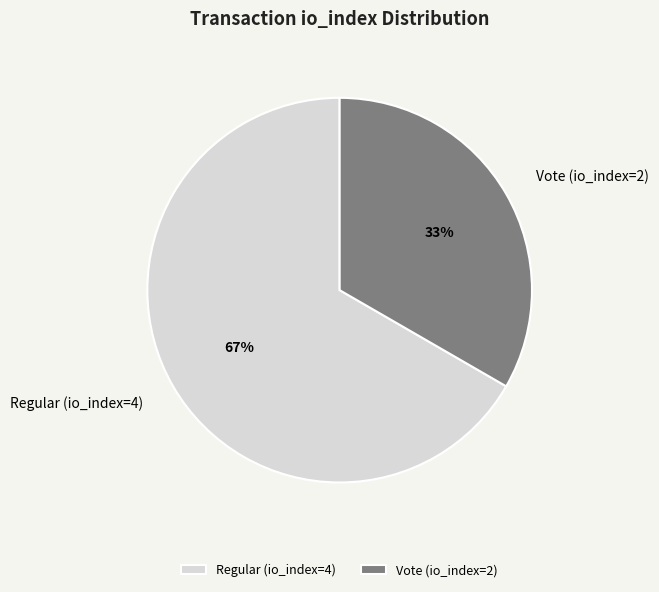

Which has a higher value, Vote (io_index=2) or Regular (io_index=4)?

Regular (io_index=4)